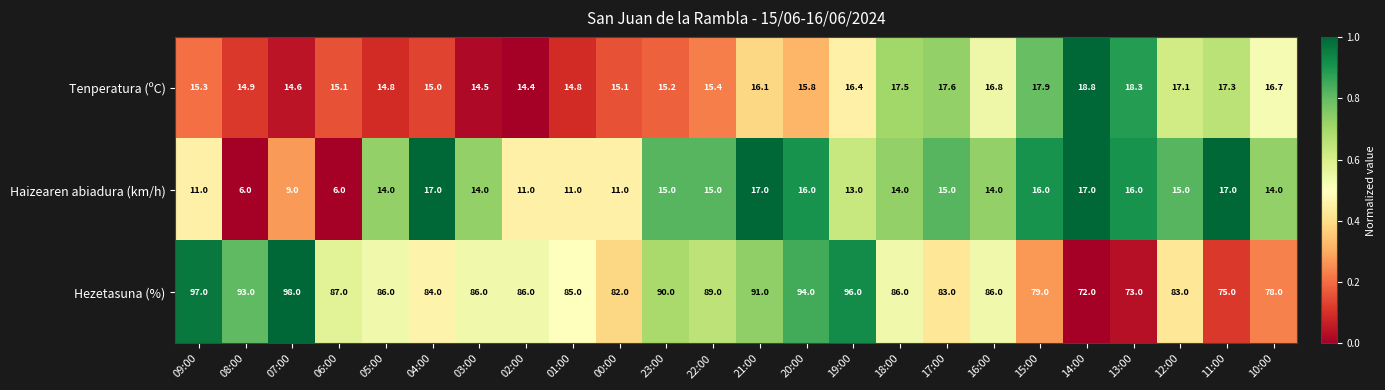

Read the Hezetasuna (%) value at 19:00.

96.0